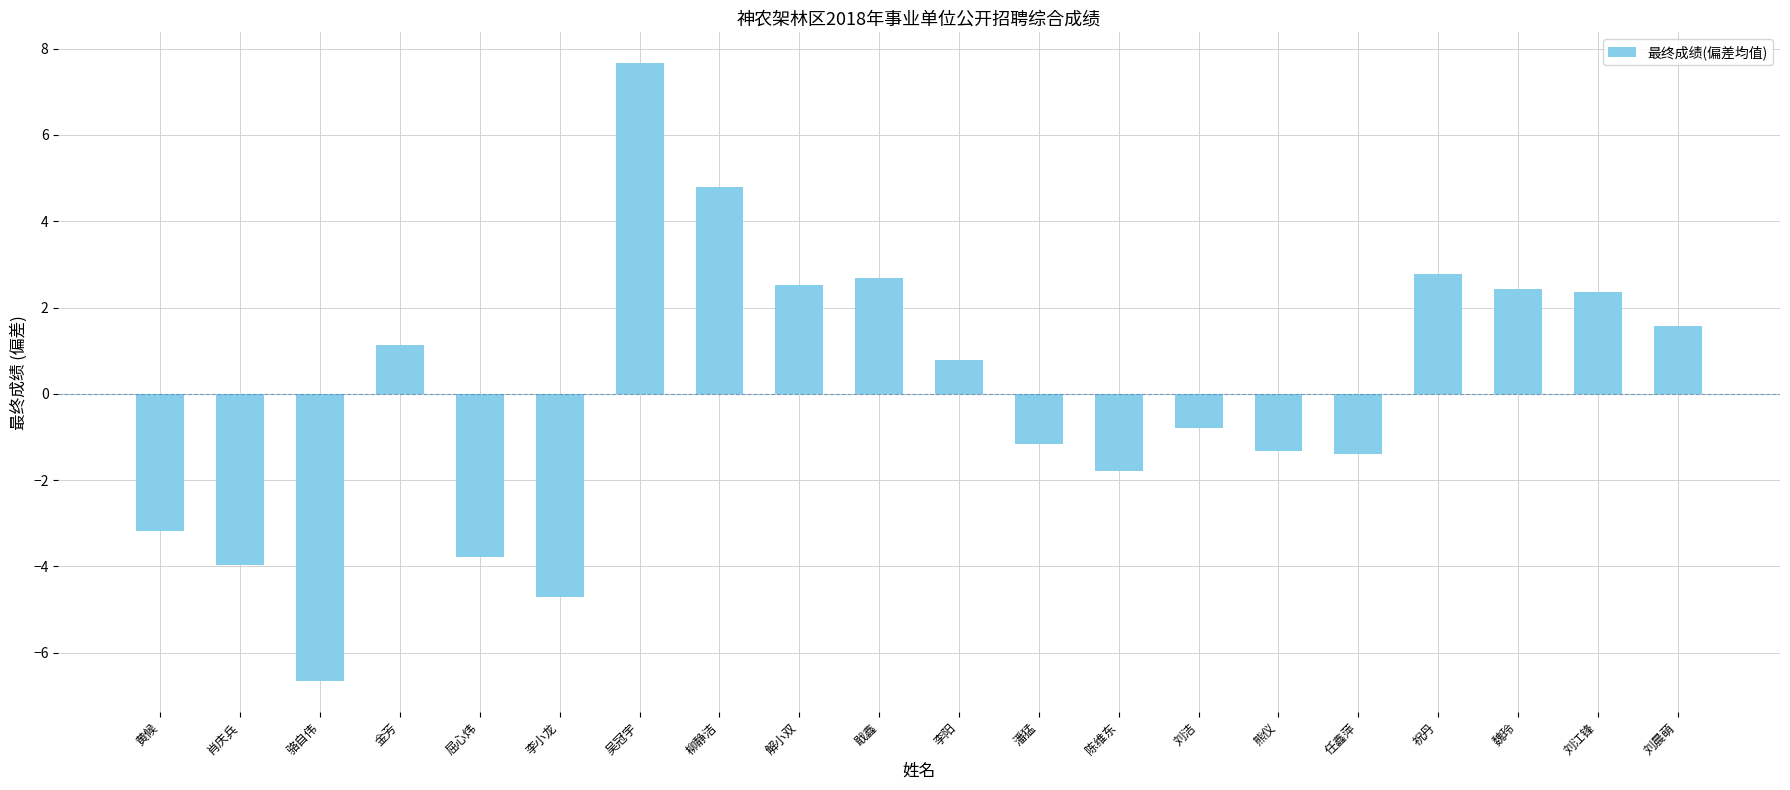

What is the approximate value at 李阳?

0.8